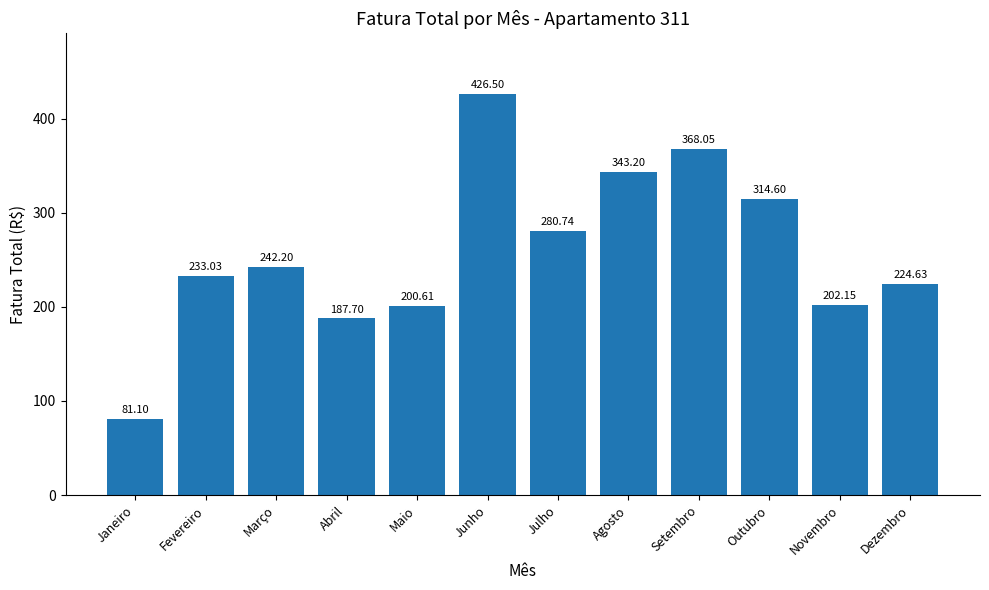

How many values are below 242?

6